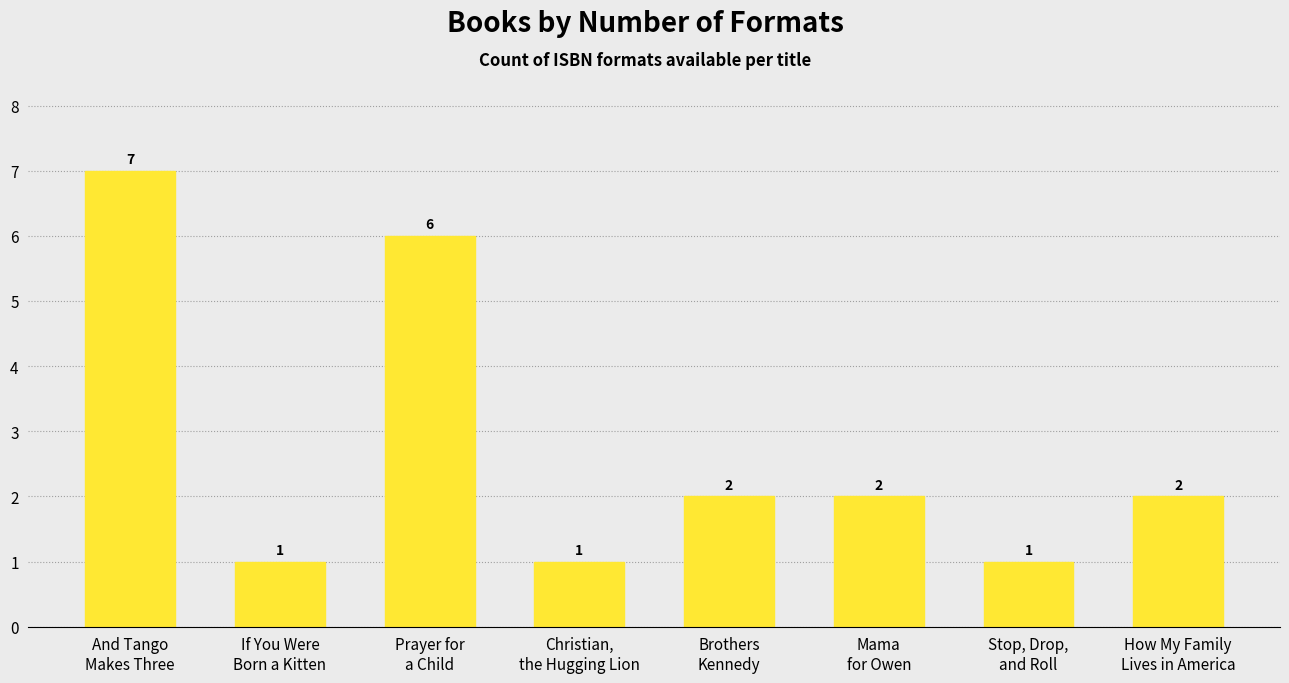

Is it true that the value at Prayer for
a Child is 2?

False